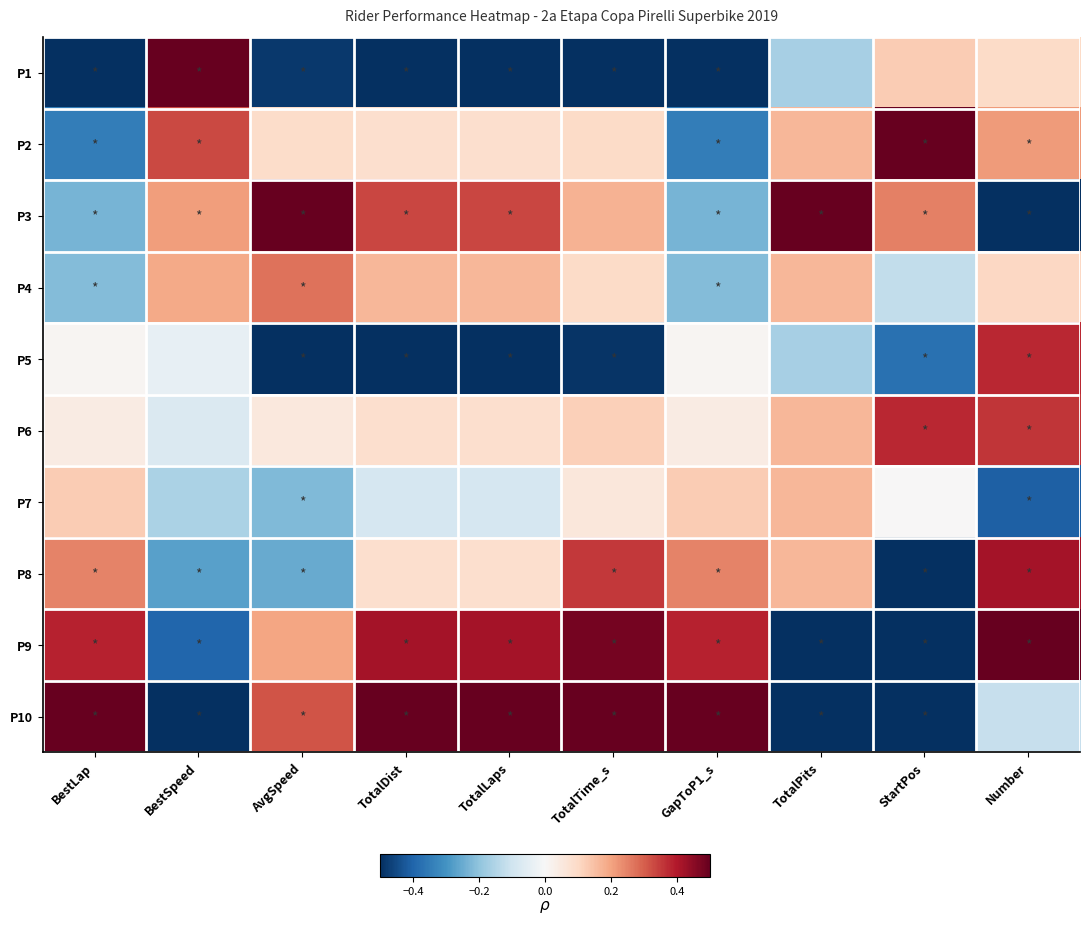

What is the spread (max minus min) of values at TotalTime_s?

1.0